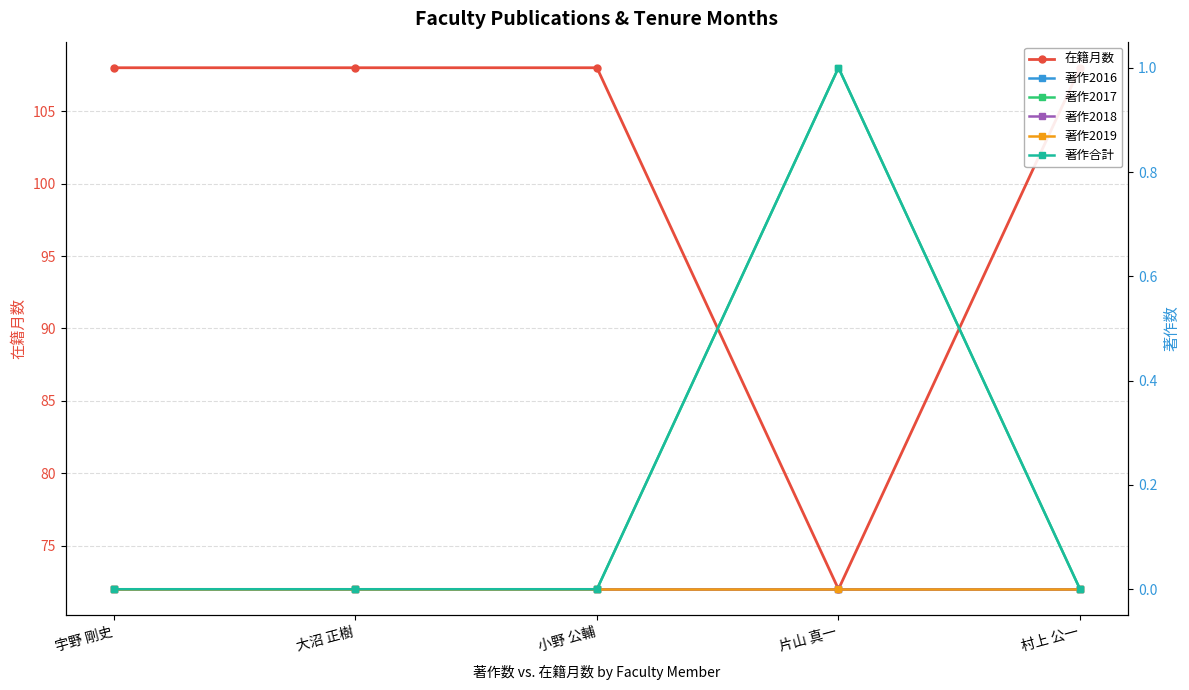

List the series in order of their peak value, lowest first.

著作2016, 著作2018, 著作2019, 著作2017, 著作合計, 在籍月数